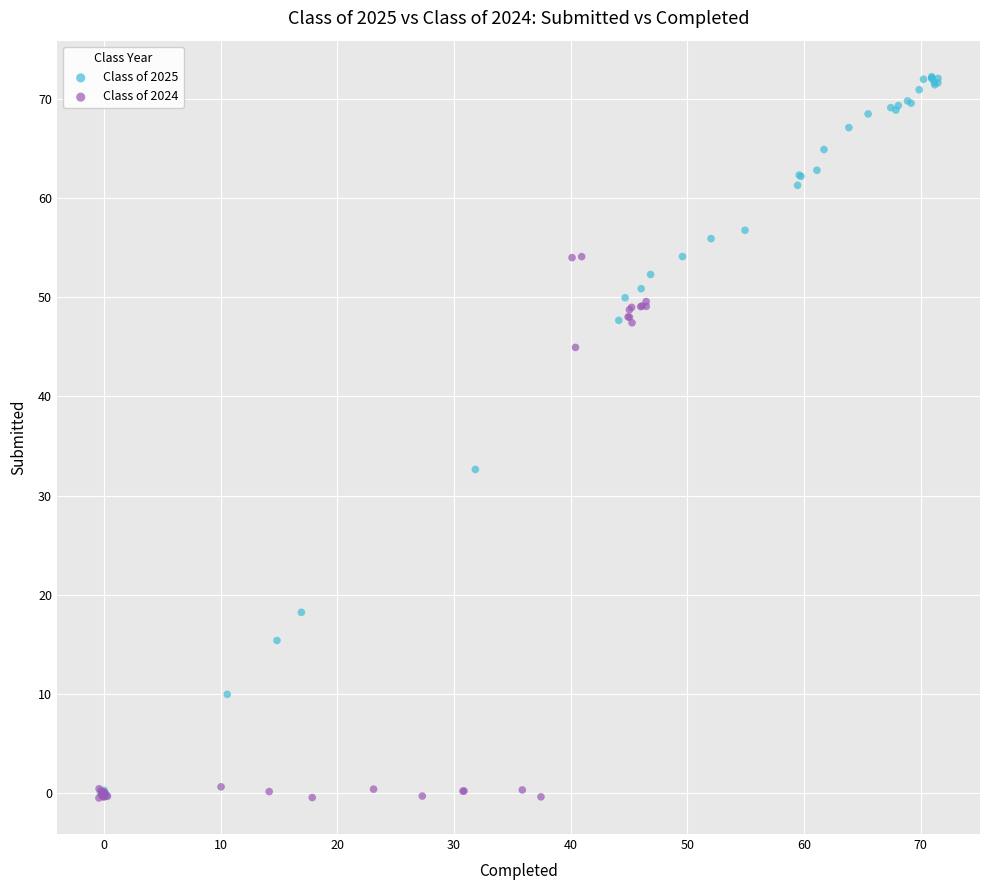

Which series has the largest Y range (max minus min)?

Class of 2025